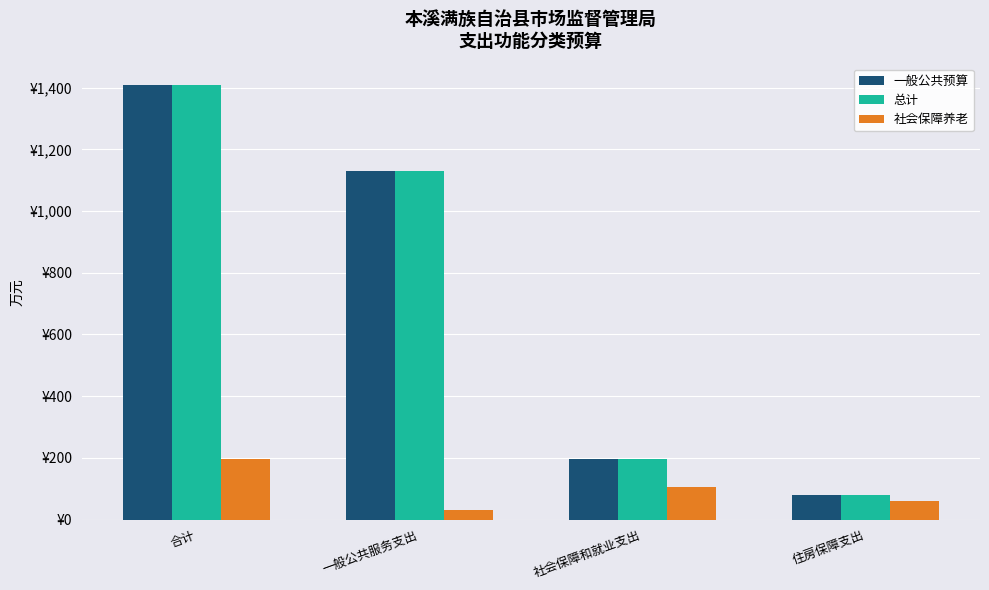

Which category has the lowest value in the 总计 series?

住房保障支出